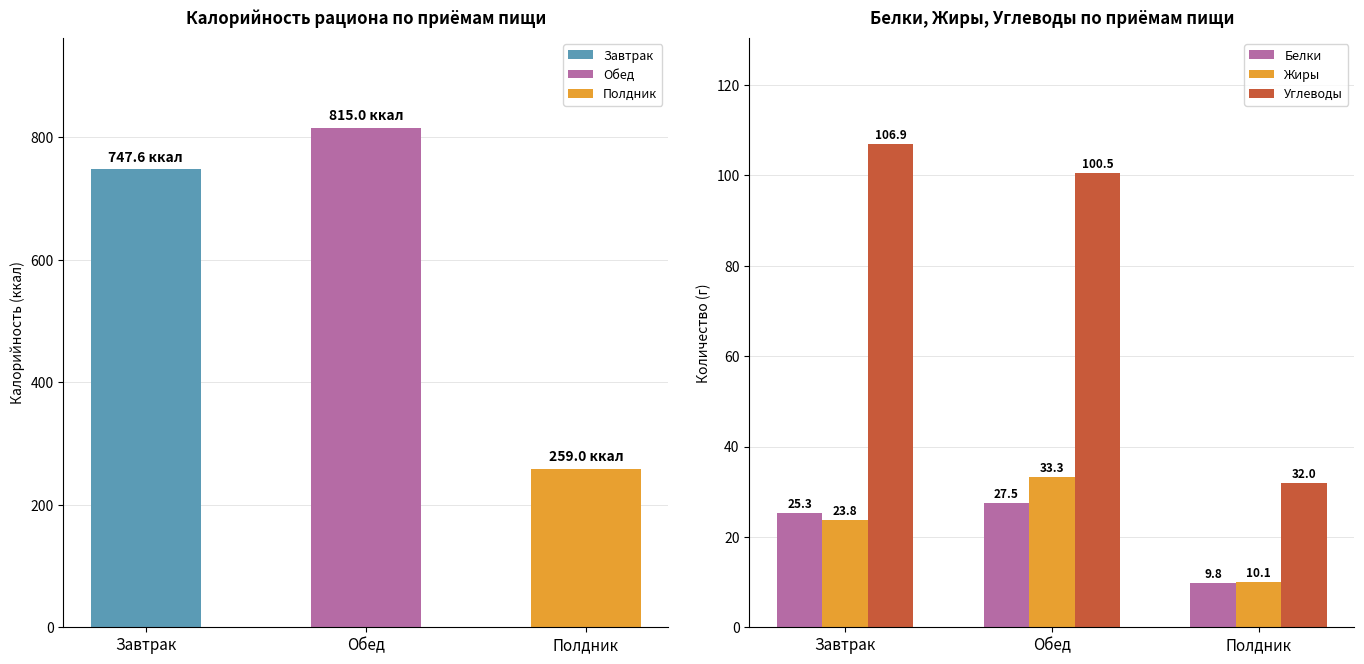

What is the label of the 1st bar from the right?

Полдник